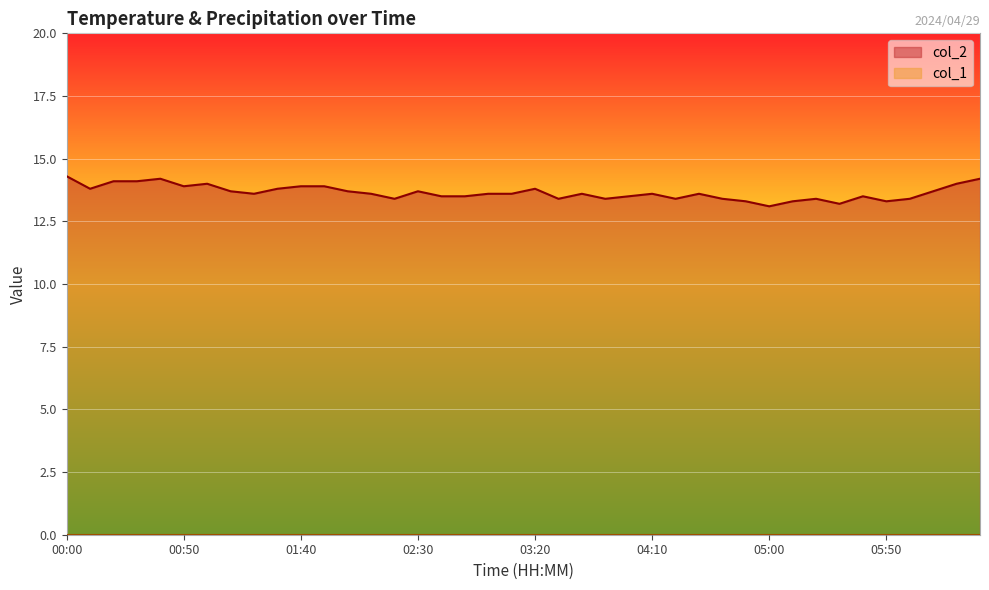

At which category does the chart reach its peak across all series?

00:00